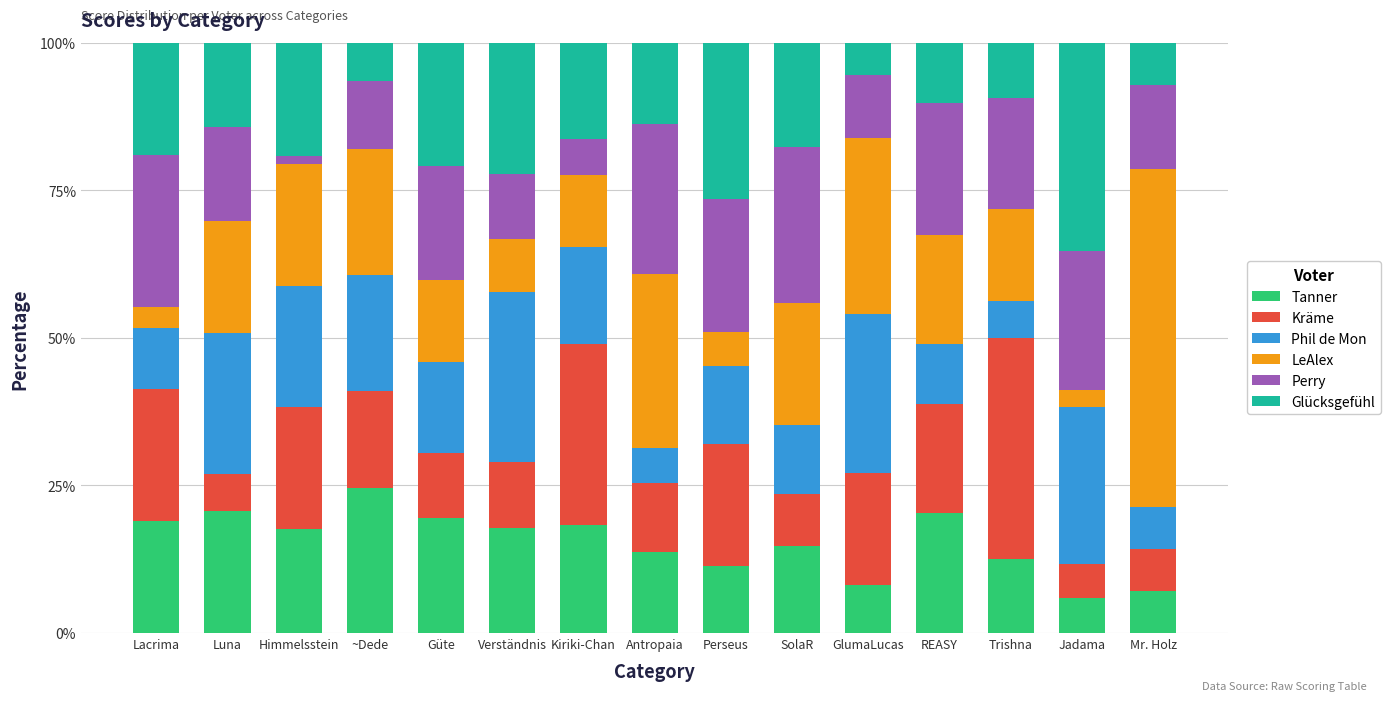

What is the average value of the Tanner series?

15.4